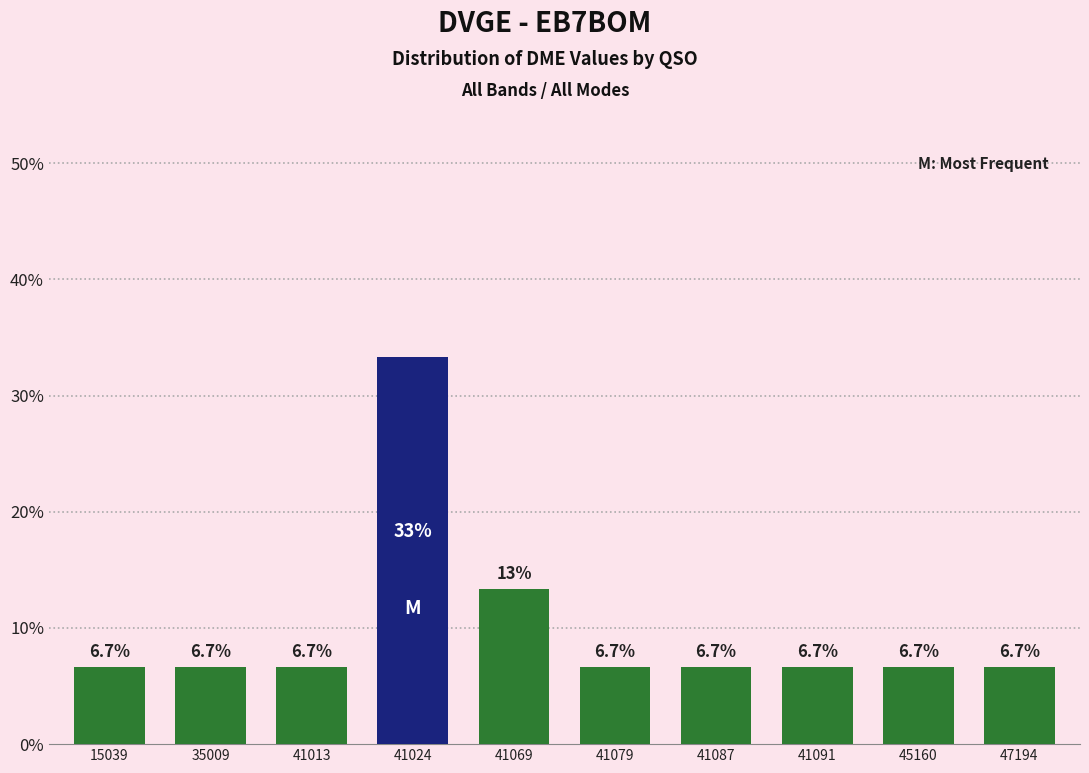

Reading left to right, what are all the values shown in this chart?

6.7	6.7	6.7	33.3	13.3	6.7	6.7	6.7	6.7	6.7